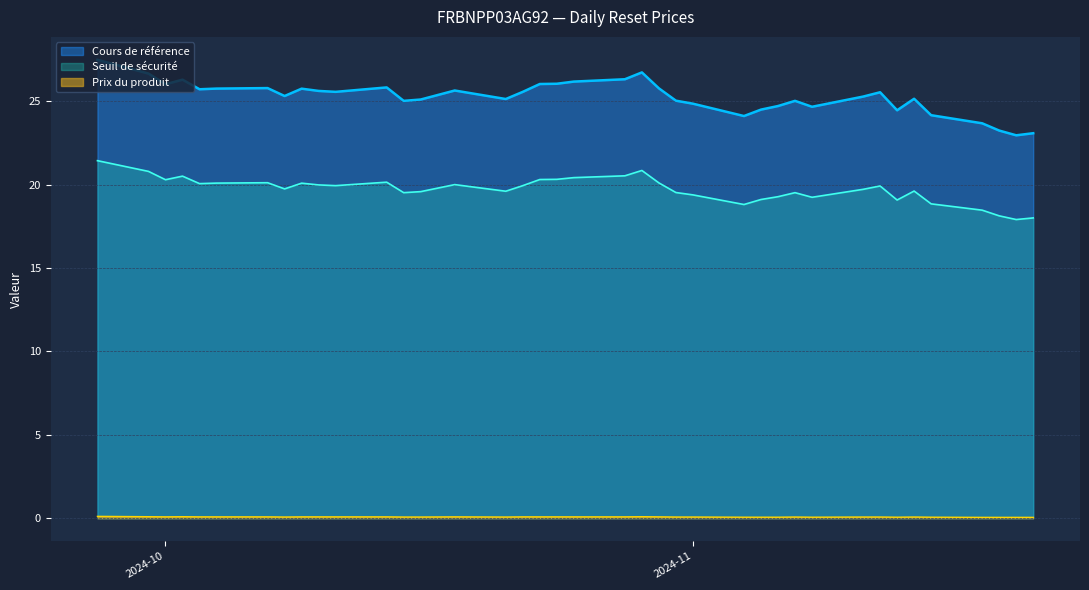

True or false: Seuil de sécurité has a value of 20.3 at 2024-10.

True